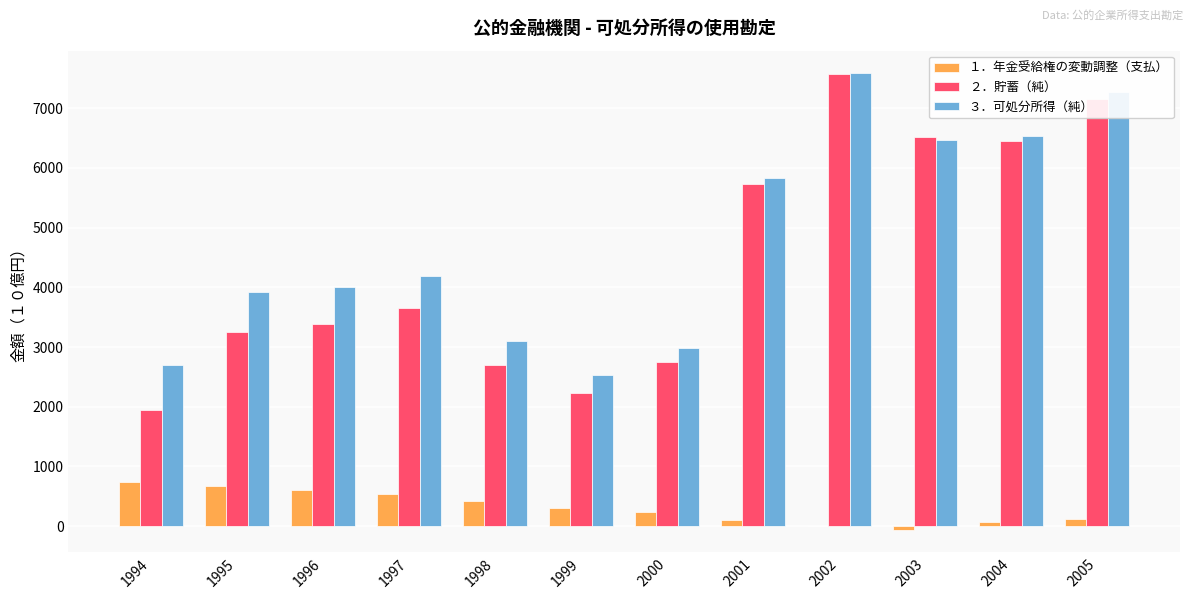

What is the sum of the ３．可処分所得（純） values at 1996 and 1997?

8188.1